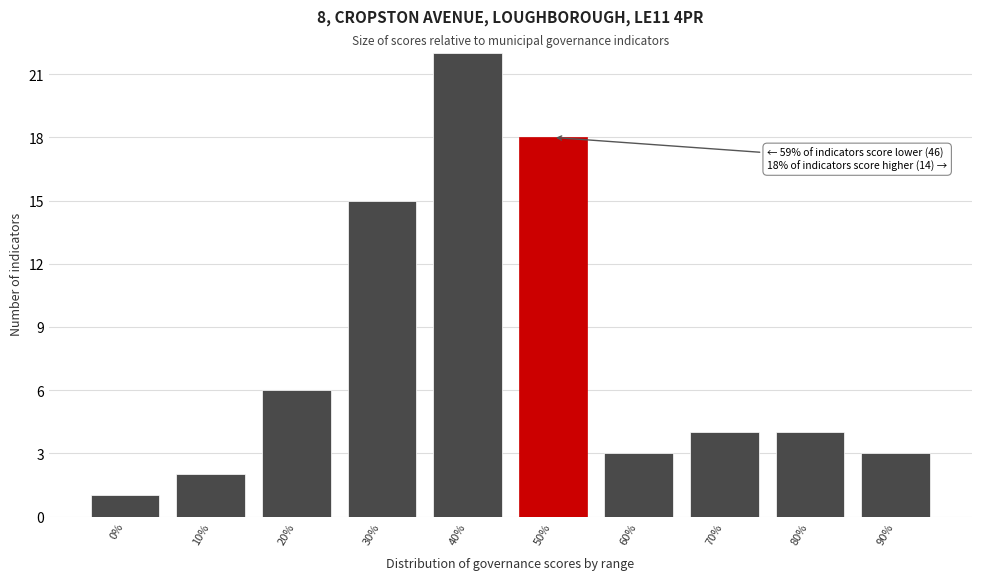

Reading left to right, what are all the values shown in this chart?

0%=1	10%=2	20%=6	30%=15	40%=22	50%=18	60%=3	70%=4	80%=4	90%=3